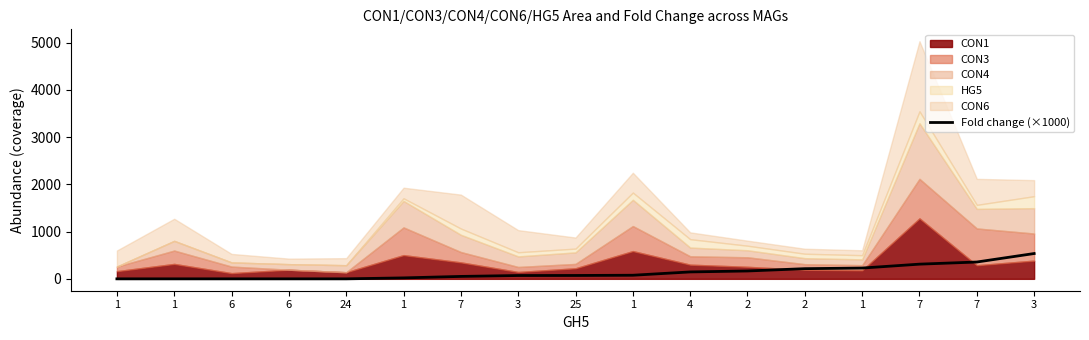

Rank the categories by value from lowest to highest.

1, 6, 1, 6, 24, 1, 7, 3, 25, 1, 4, 2, 2, 1, 7, 7, 3